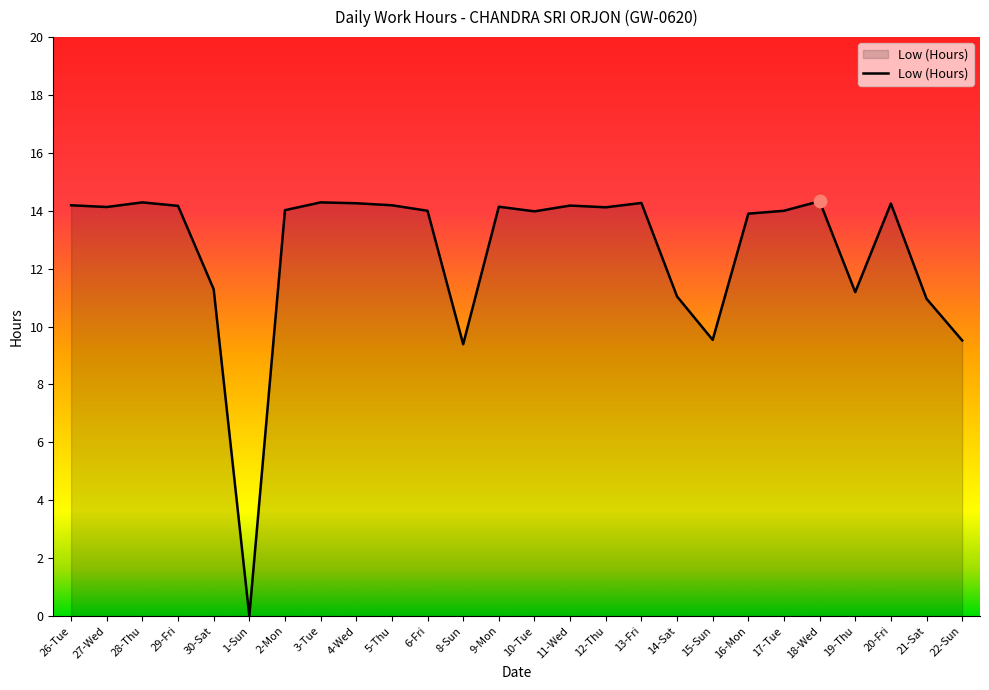

Approximately how many times larger is the value at 22-Sun compared to 11-Wed?

0.7